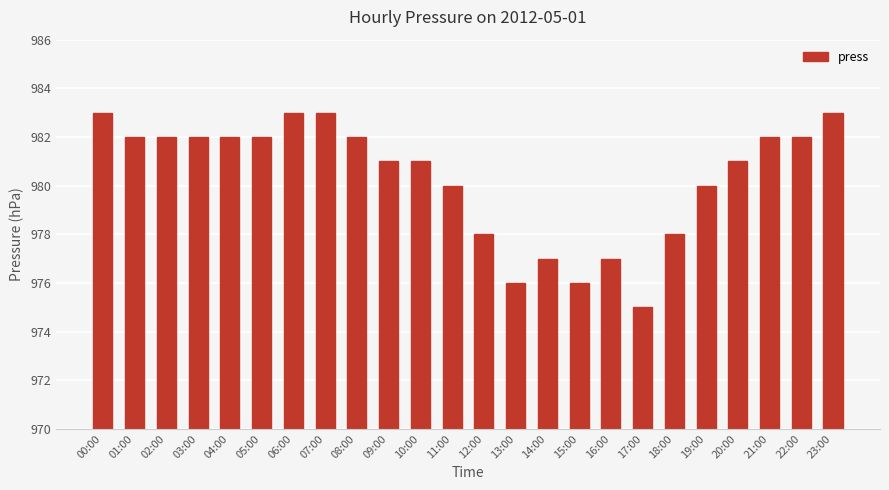

Read the value at 05:00.

982